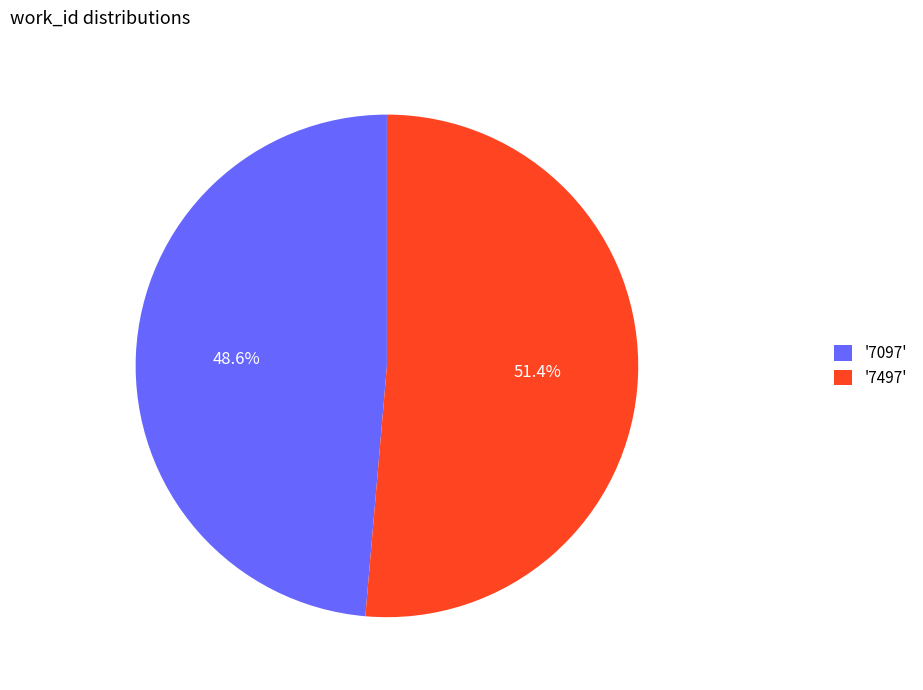

Which has a higher value, '7497' or '7097'?

'7497'